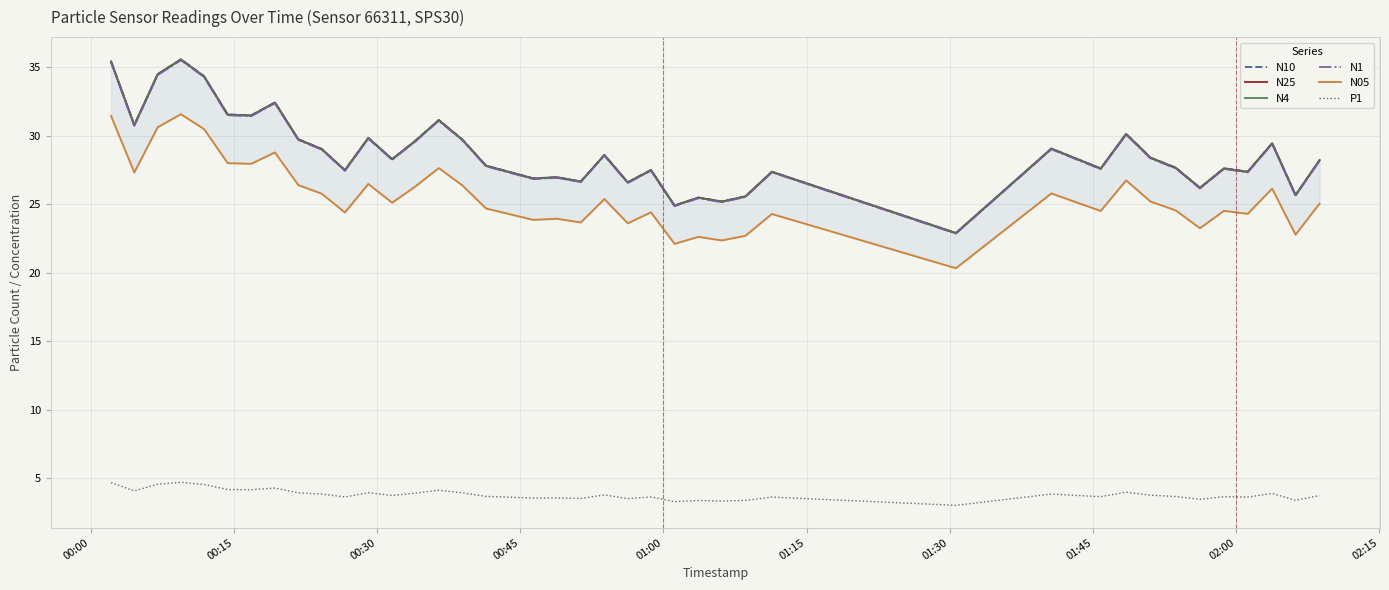

True or false: N25 and N4 cross at least once.

False